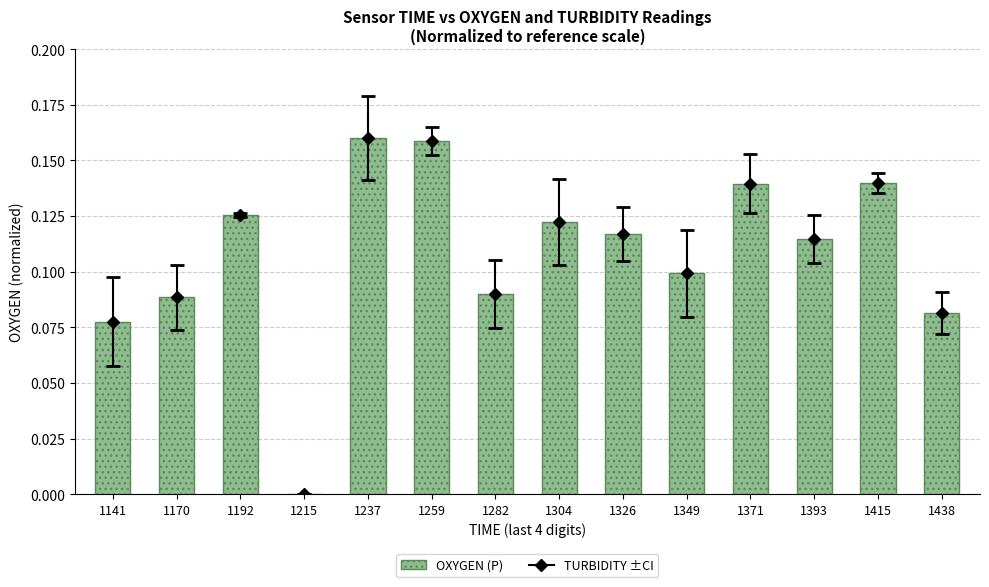

What is the value of the 12th bar from the left?

0.1